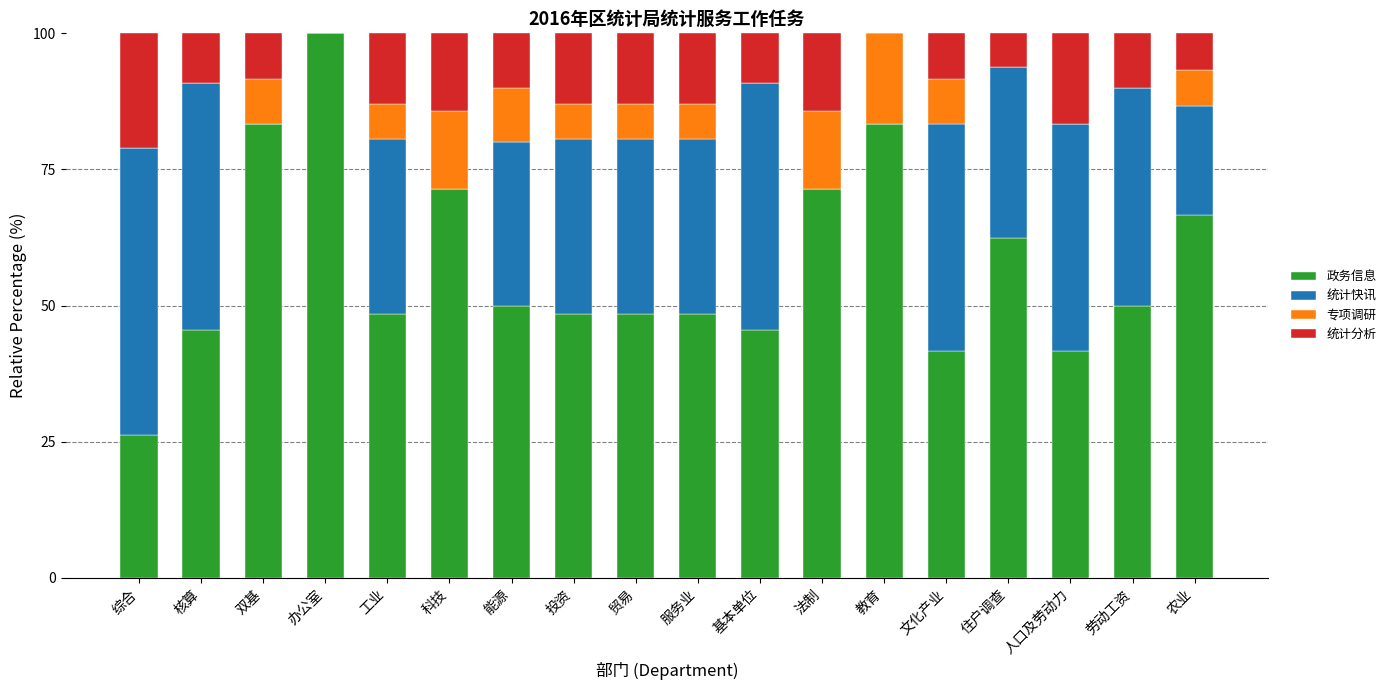

What is the approximate value of 政务信息 at 劳动工资?

50.0